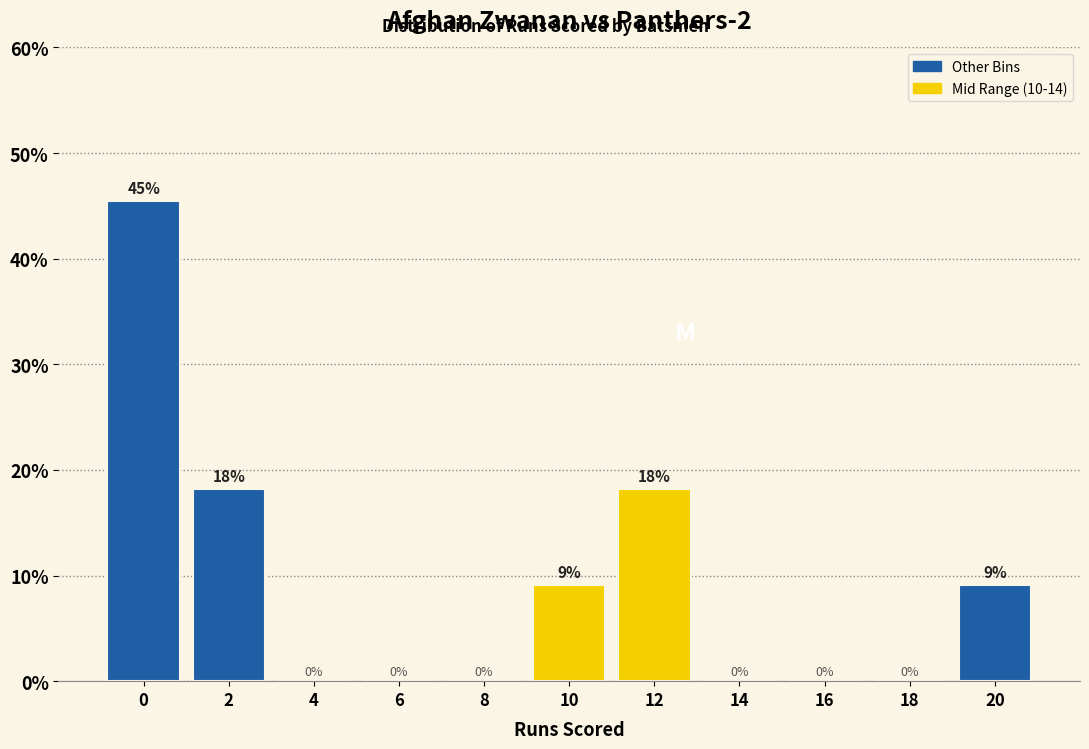

The chart shows a value of -22.1 at 14. True or false?

False